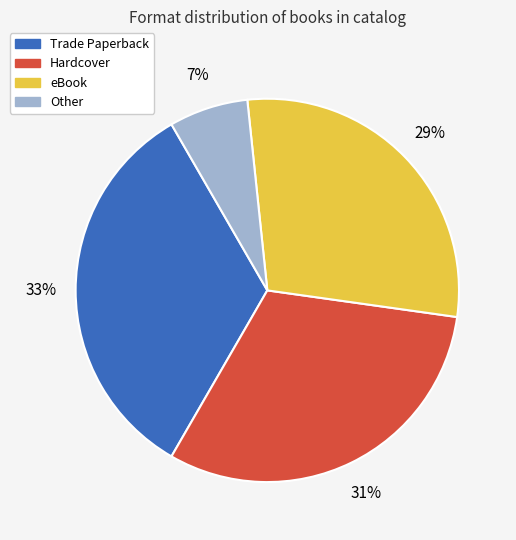

To the nearest percent, what is the average slice percentage?

25%